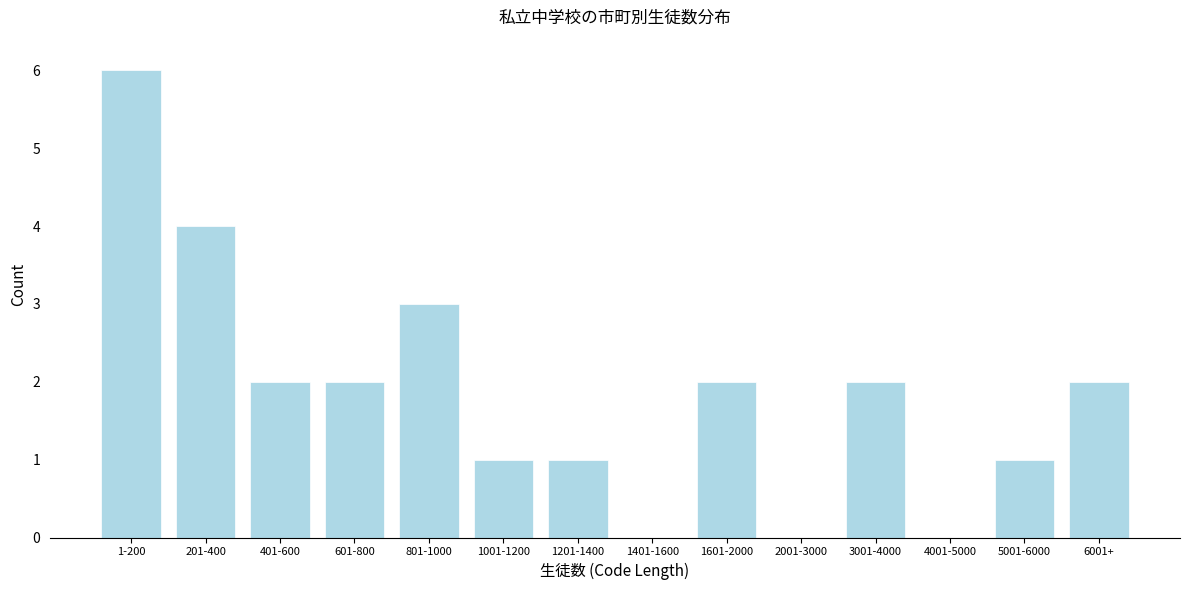

Reading left to right, transcribe all the data shown in this chart.

1-200=6	201-400=4	401-600=2	601-800=2	801-1000=3	1001-1200=1	1201-1400=1	1401-1600=0	1601-2000=2	2001-3000=0	3001-4000=2	4001-5000=0	5001-6000=1	6001+=2